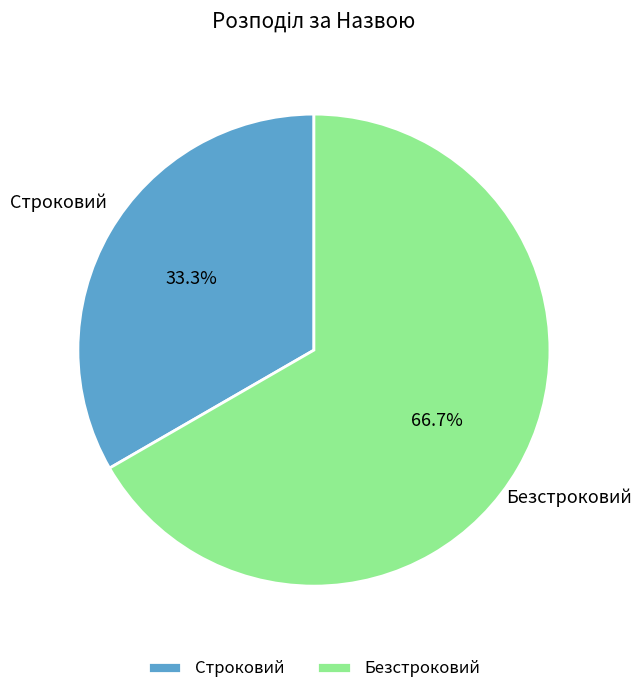

Is it true that Строковий is 33% of the pie?

True